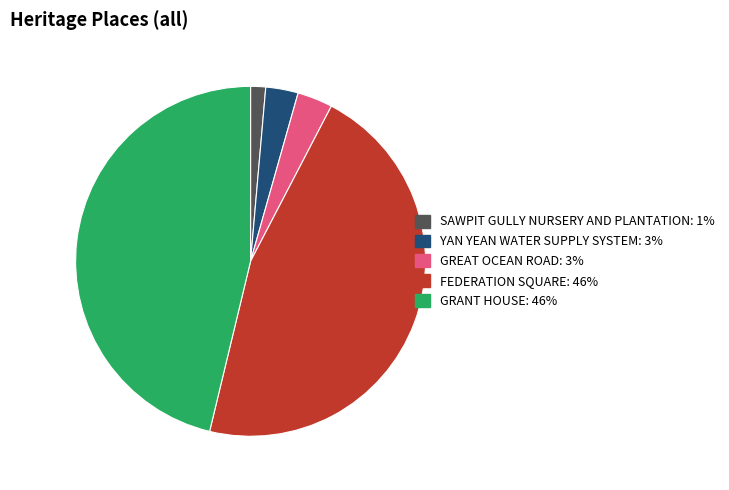

Is GRANT HOUSE the majority of the pie?

No